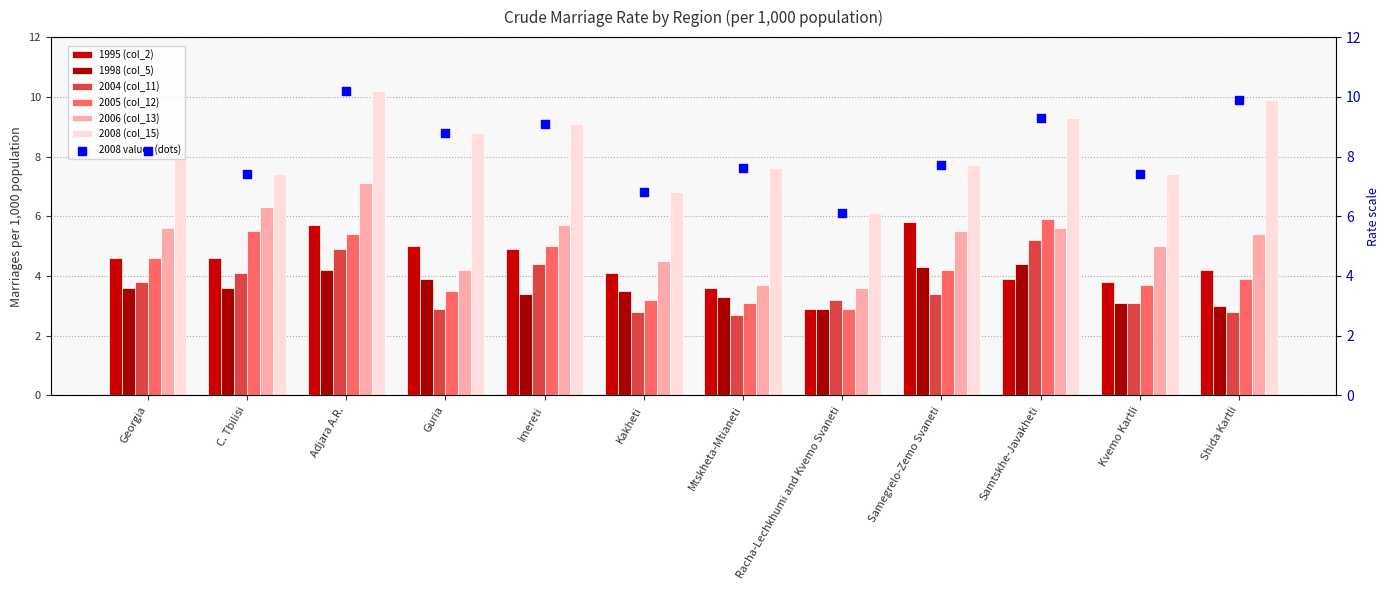

Which series contains the lowest Y value?

2004 (col_11)